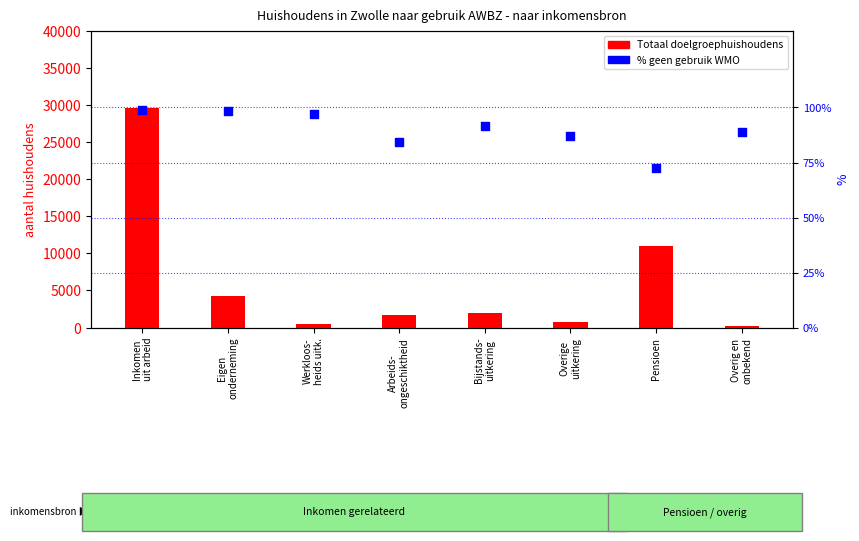

At how many categories does at least one series exceed 23213?

1